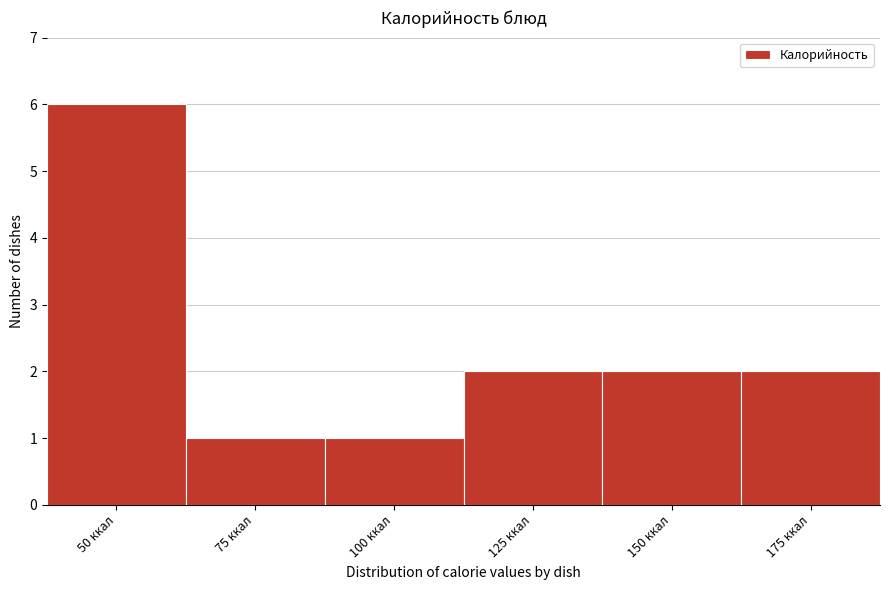

Reading left to right, extract all data points from this chart.

50 ккал=6	75 ккал=1	100 ккал=1	125 ккал=2	150 ккал=2	175 ккал=2